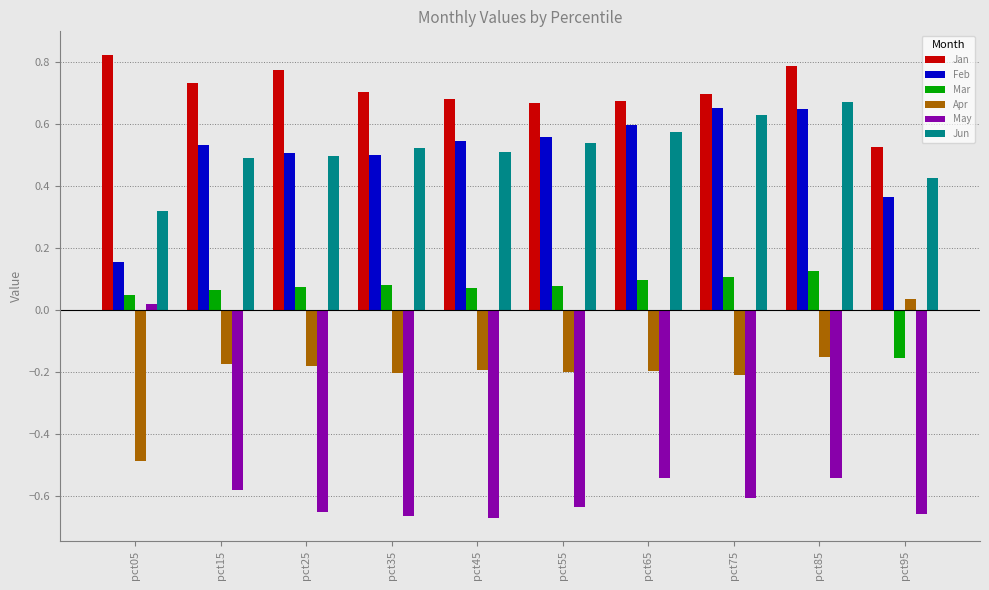

How many categories are shown in the chart?

10